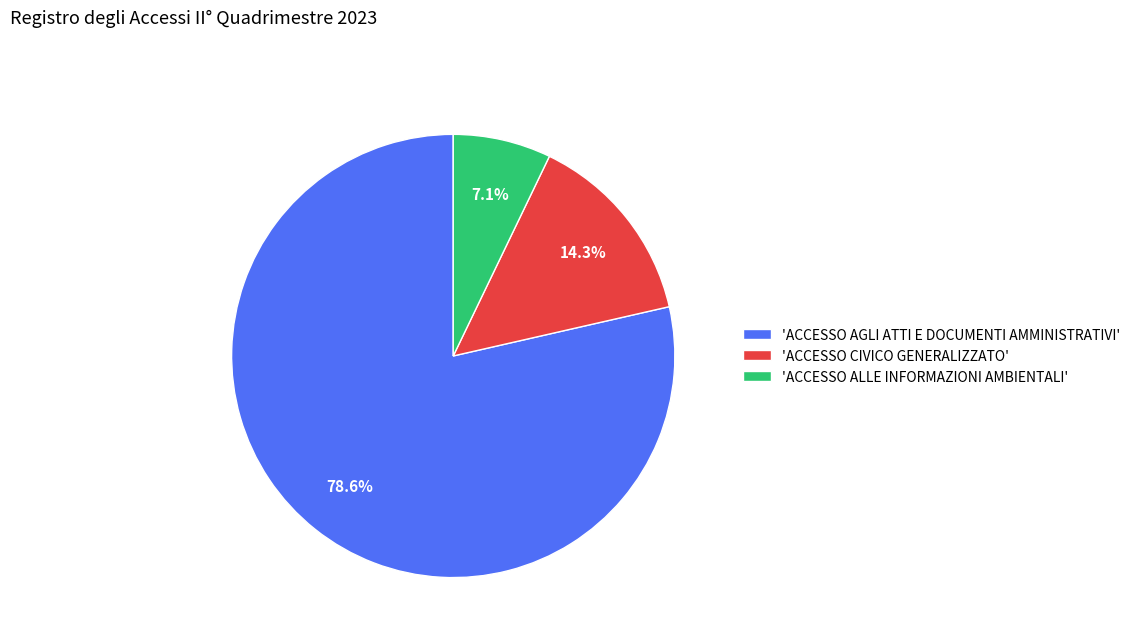

What is the largest slice in the pie chart?

'ACCESSO AGLI ATTI E DOCUMENTI AMMINISTRATIVI'